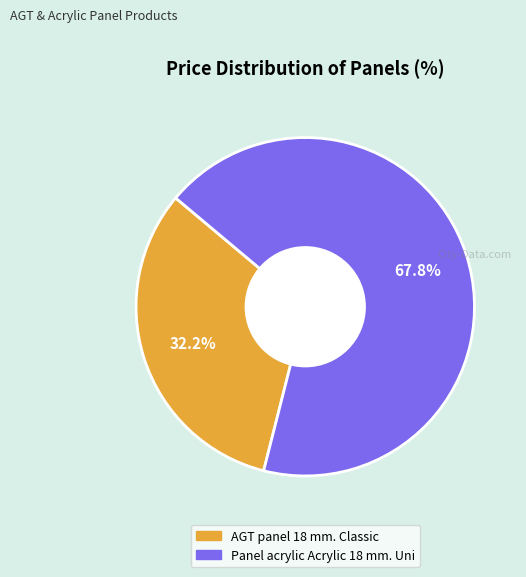

To the nearest percent, what is the difference between the Panel acrylic Acrylic 18 mm. Uni and AGT panel 18 mm. Classic slice percentages?

36%